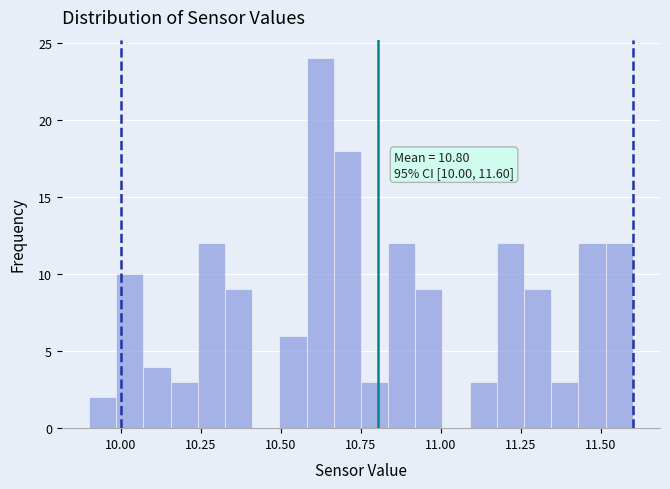

Around what value on the x-axis is the tallest bar? Give the approximate position of its centre, as read against the axis.

10.60